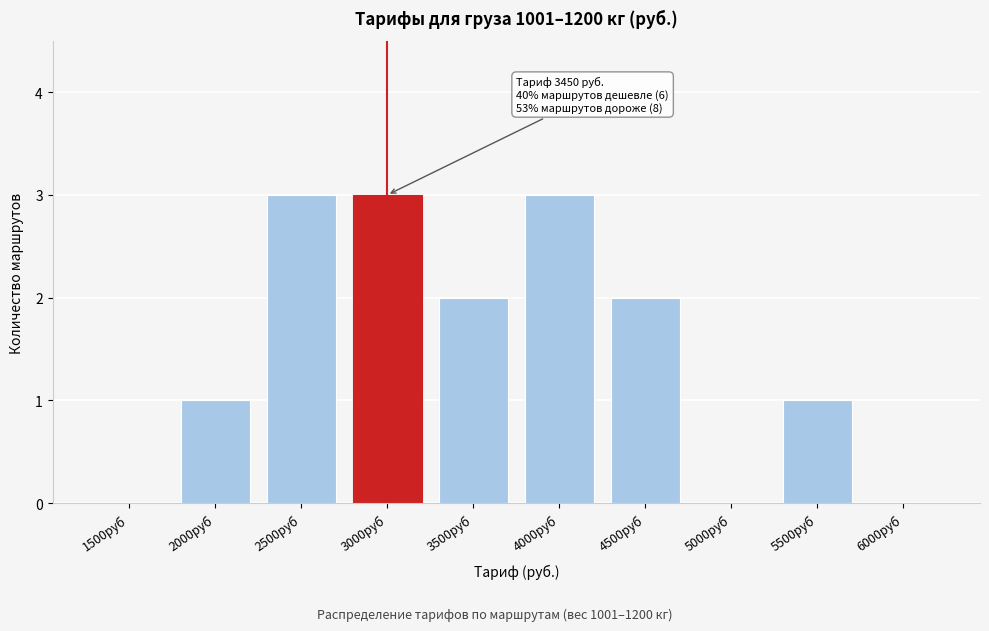

Reading left to right, extract all data points from this chart.

1500руб=0	2000руб=1	2500руб=3	3000руб=3	3500руб=2	4000руб=3	4500руб=2	5000руб=0	5500руб=1	6000руб=0